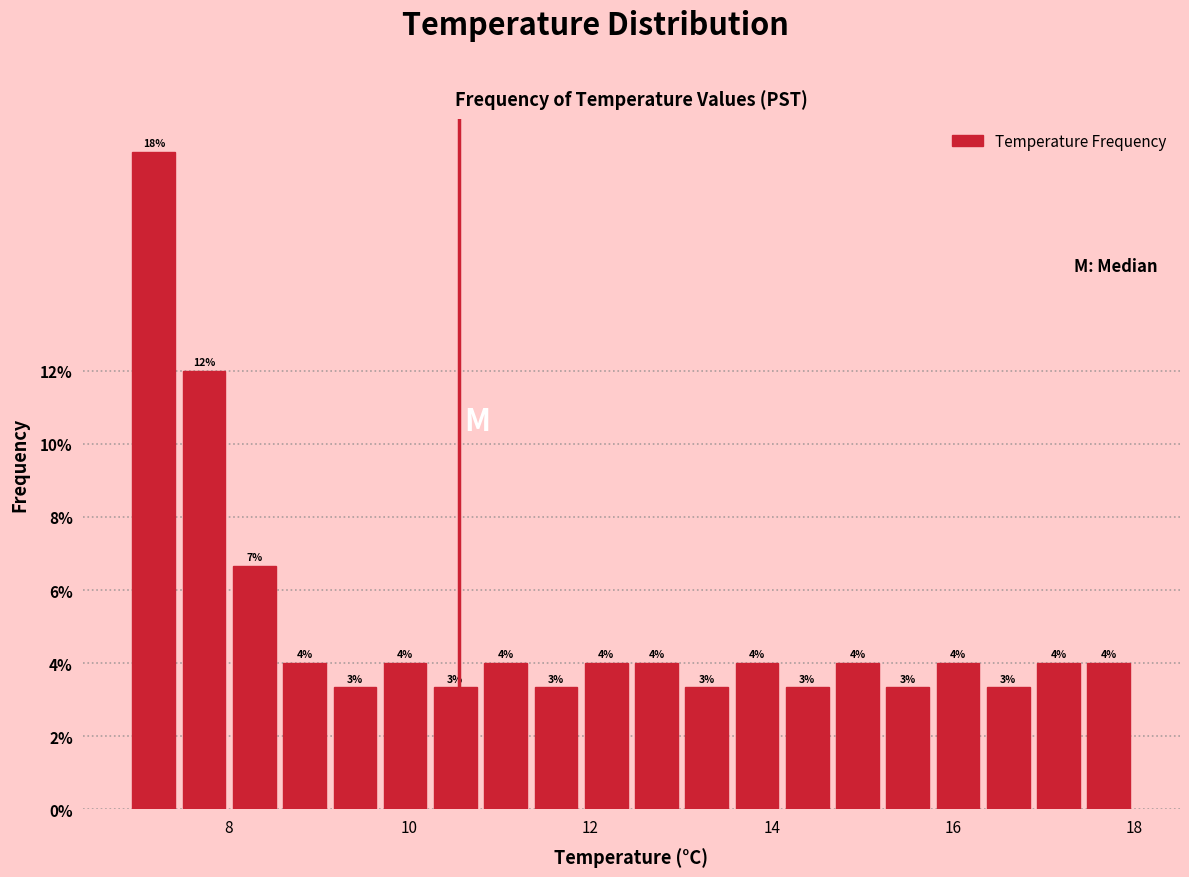

Read against the x-axis, roughly where is the centre of the tallest bar?

7.2